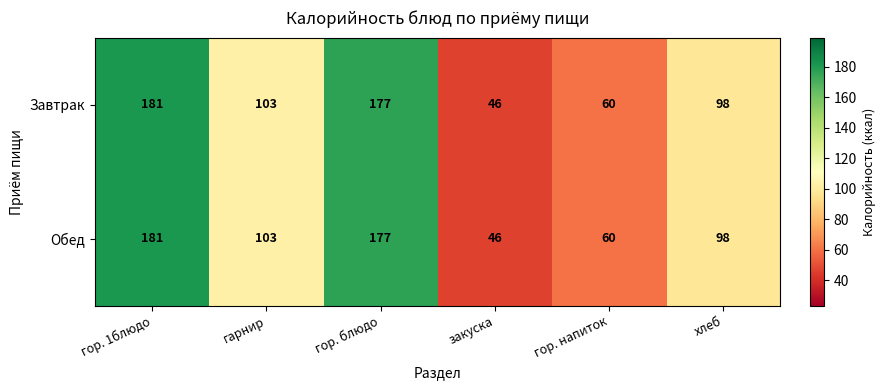

How many categories are shown in the chart?

6